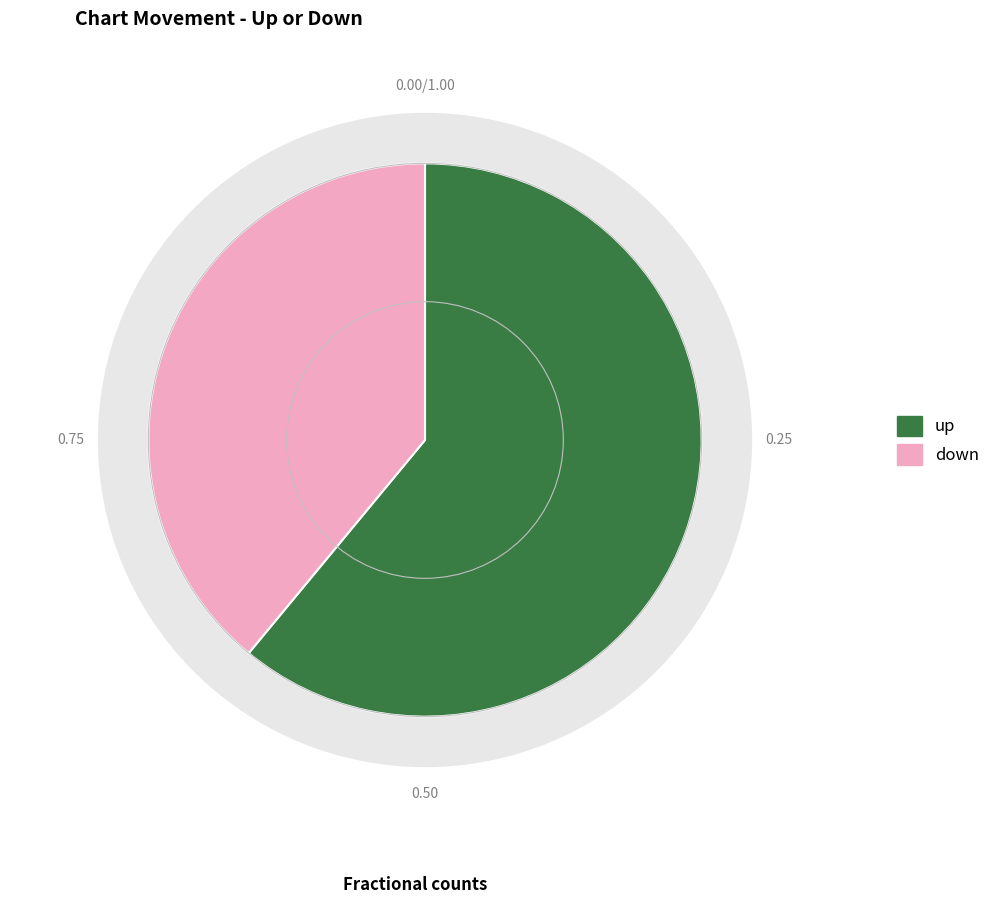

Is it true that up is 47% of the pie?

False